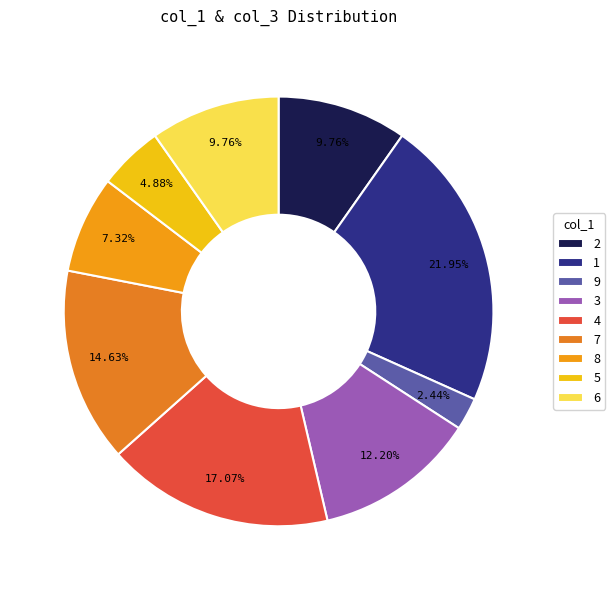

What percentage is the 1 slice, to the nearest percent?

22%